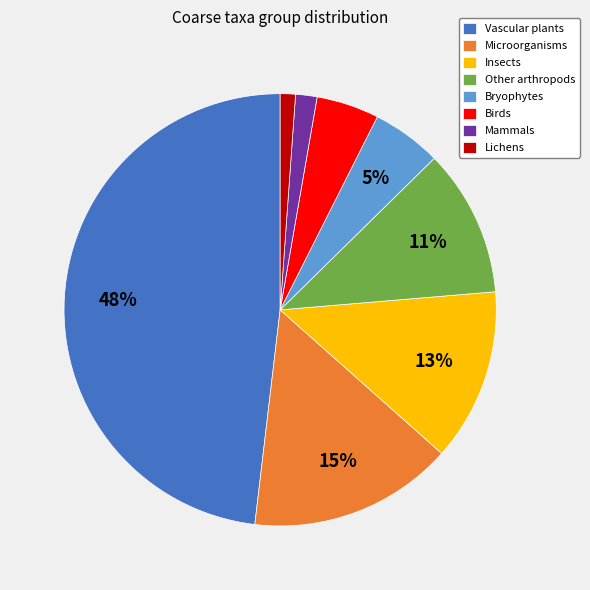

To the nearest percent, what is the average slice percentage?

12%